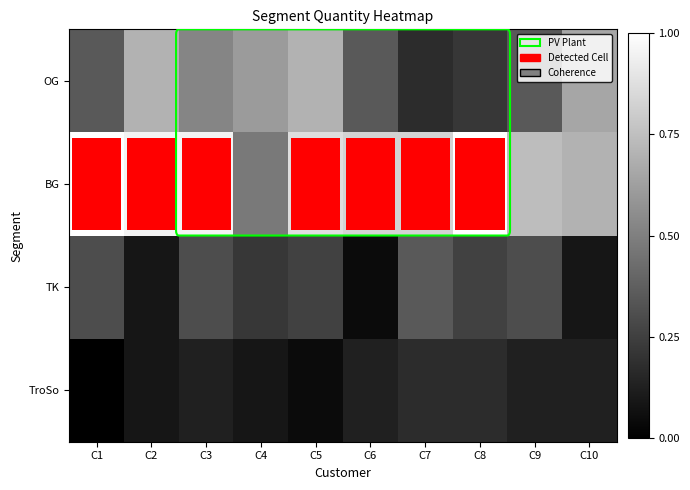

How many distinct data groups are displayed?

4